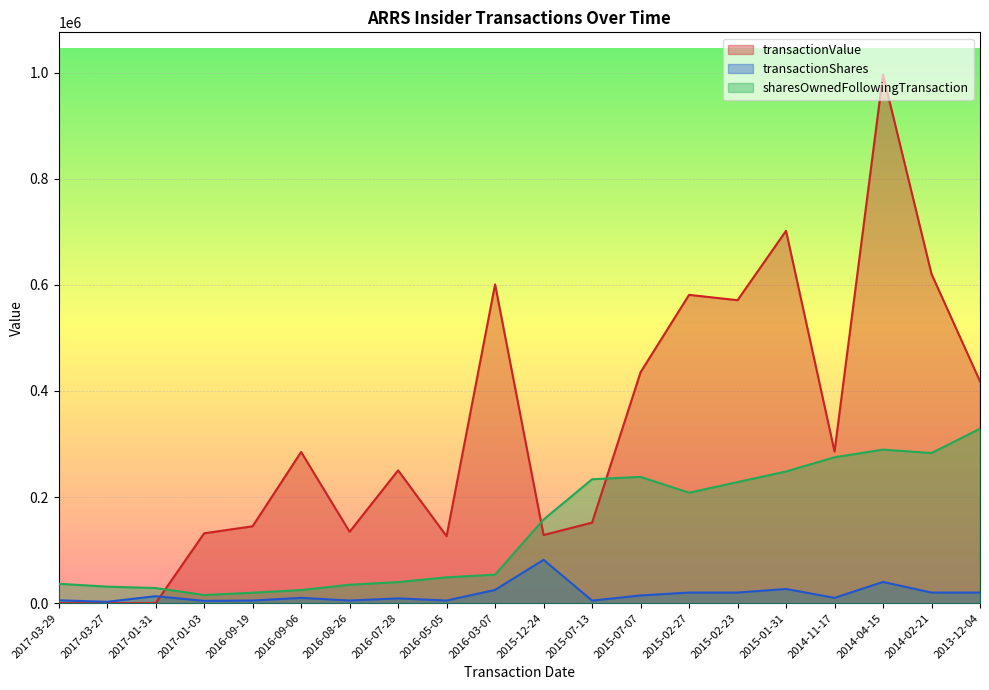

Which series has the largest total across all categories?

transactionValue